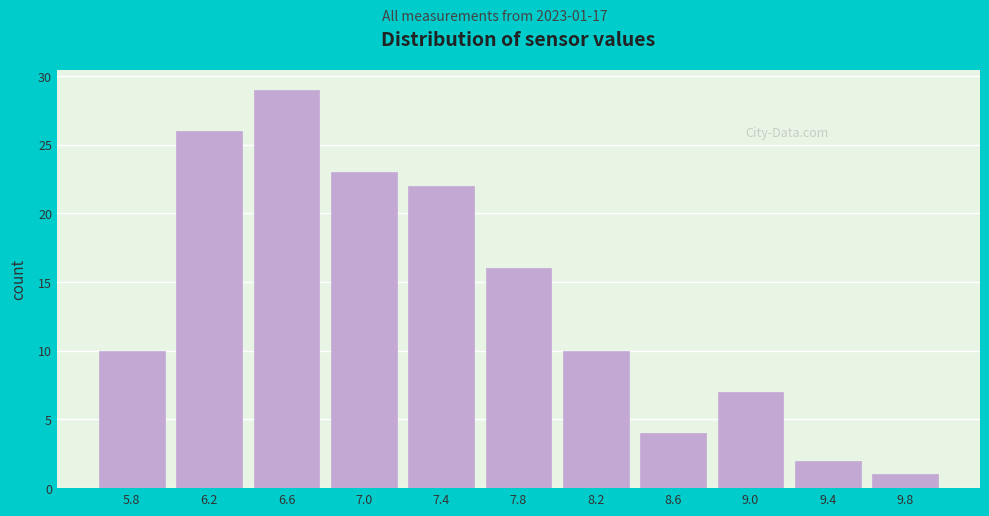

Reading right to left, what are all the values shown in this chart?

9.8=1	9.4=2	9.0=7	8.6=4	8.2=10	7.8=16	7.4=22	7.0=23	6.6=29	6.2=26	5.8=10